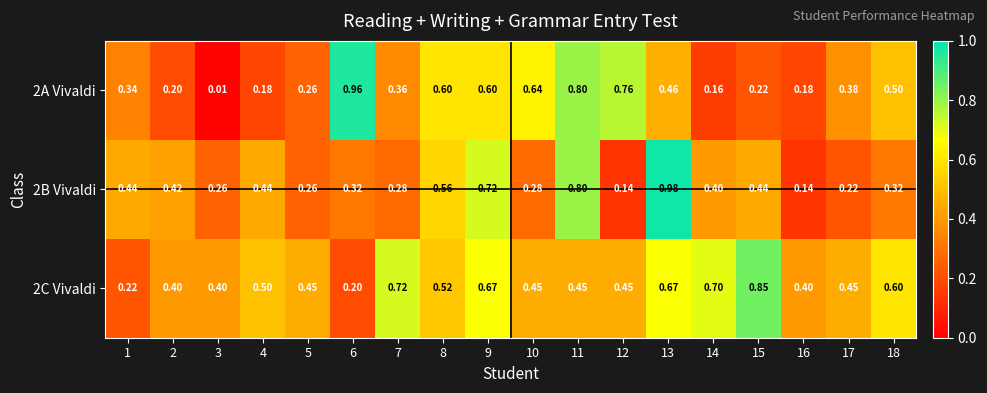

Is the value of 2B Vivaldi at 9 greater than the value of 2A Vivaldi at 11?

No